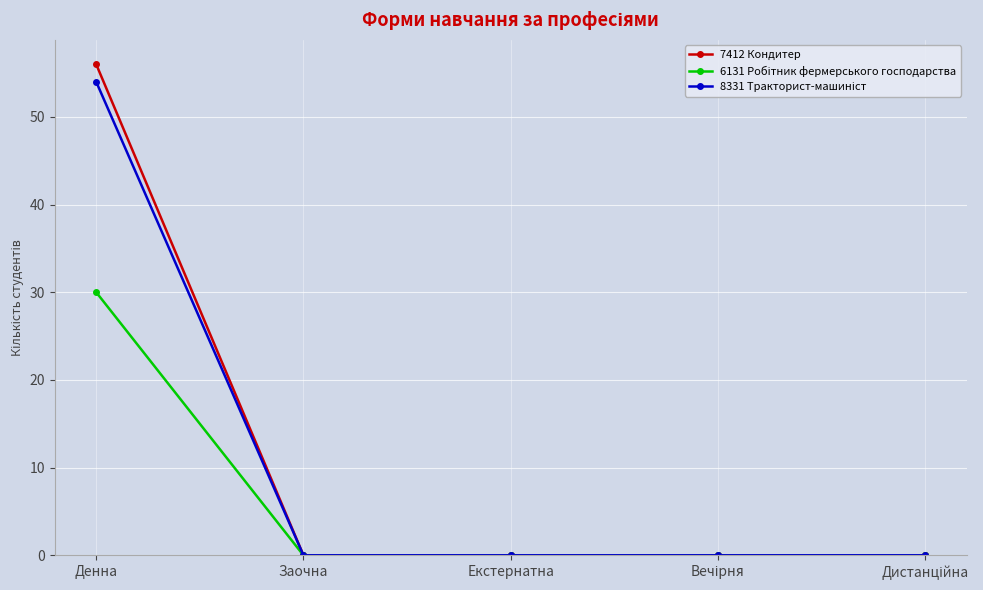

Count the number of data series in this chart.

3